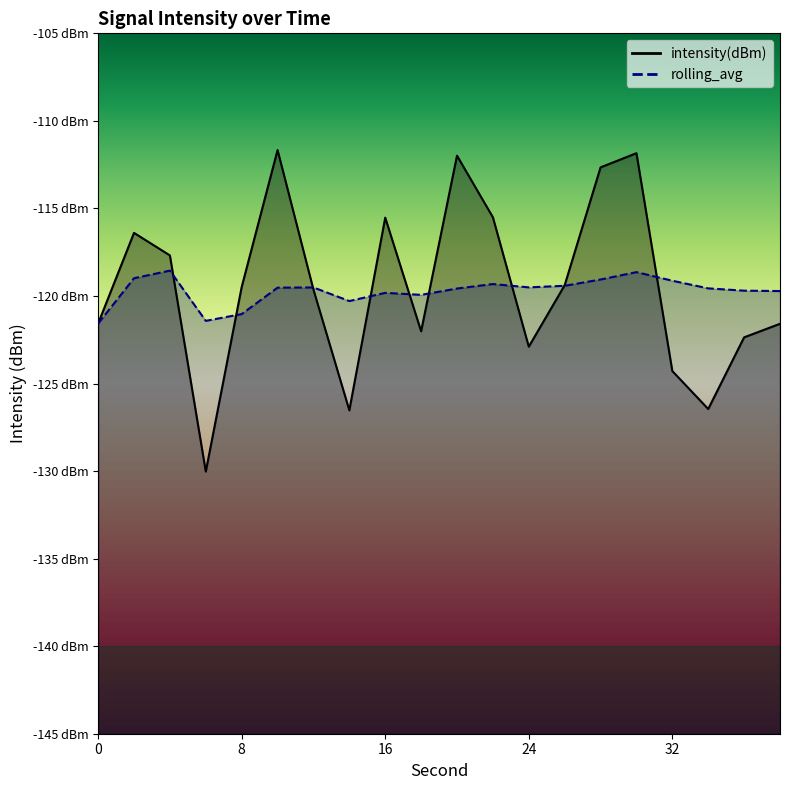

True or false: rolling_avg has more than 2 interior local peaks.

True